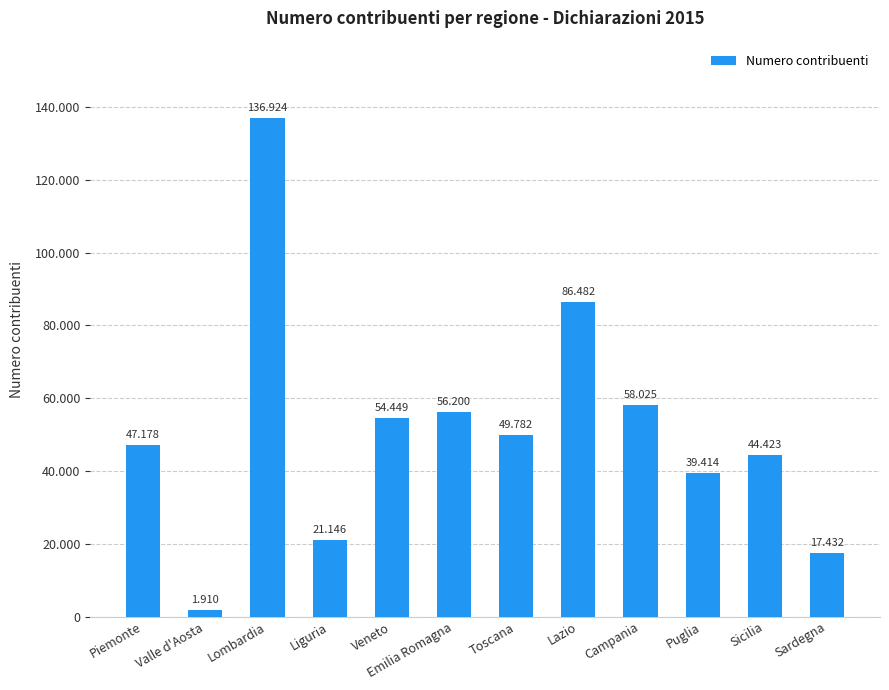

What is the label of the 4th bar from the right?

Campania